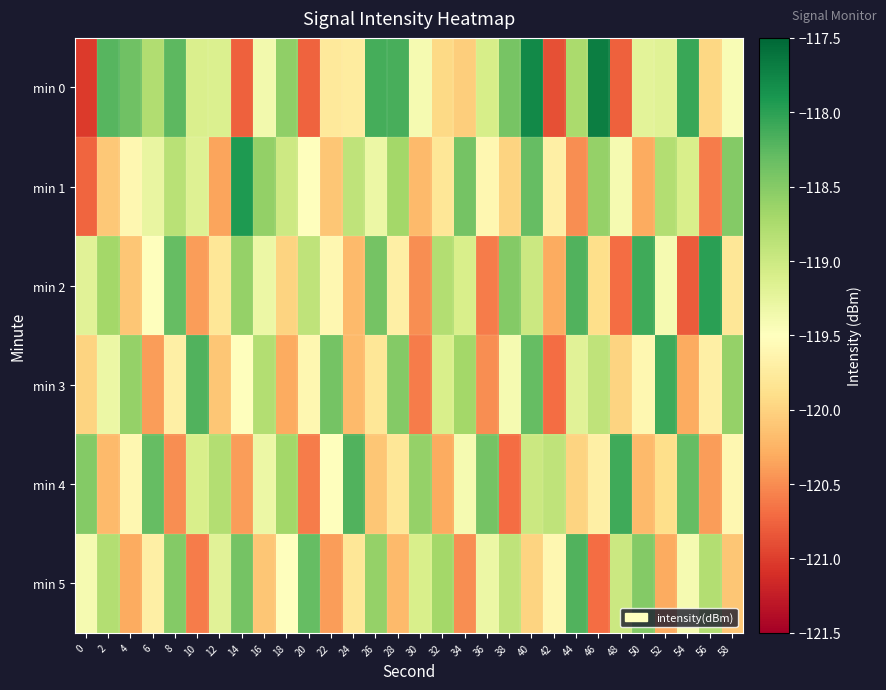

At how many categories does at least one series exceed -118?

3